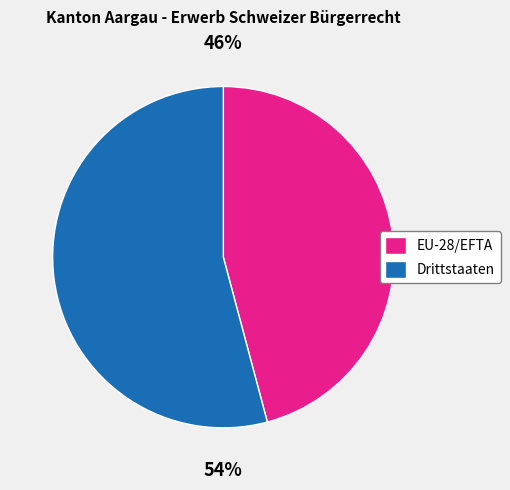

Which slice is the smallest?

EU-28/EFTA